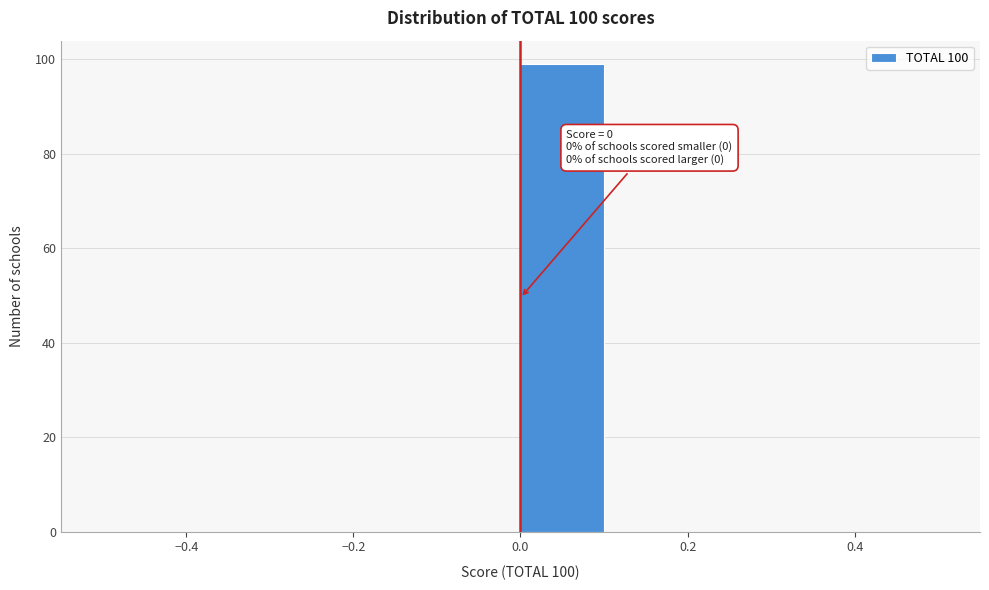

Which range on the x-axis has the tallest bar?

0.0 to 0.1